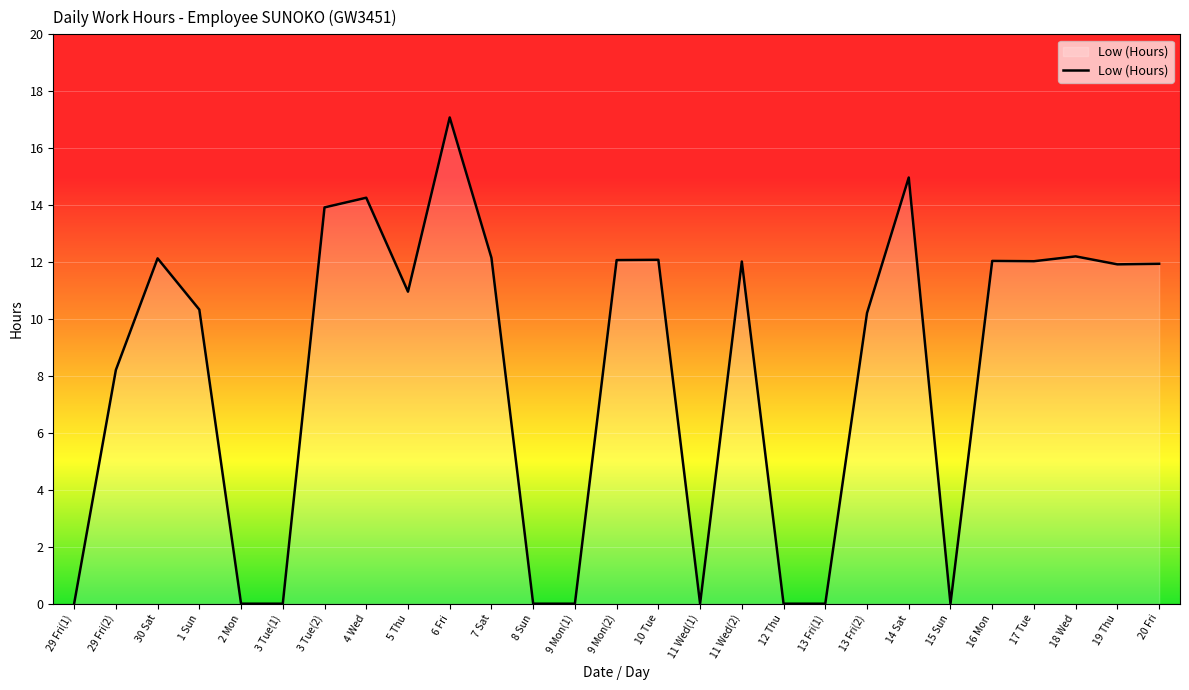

What is the change in value from 29 Fri(2) to 11 Wed(2)?

+3.8